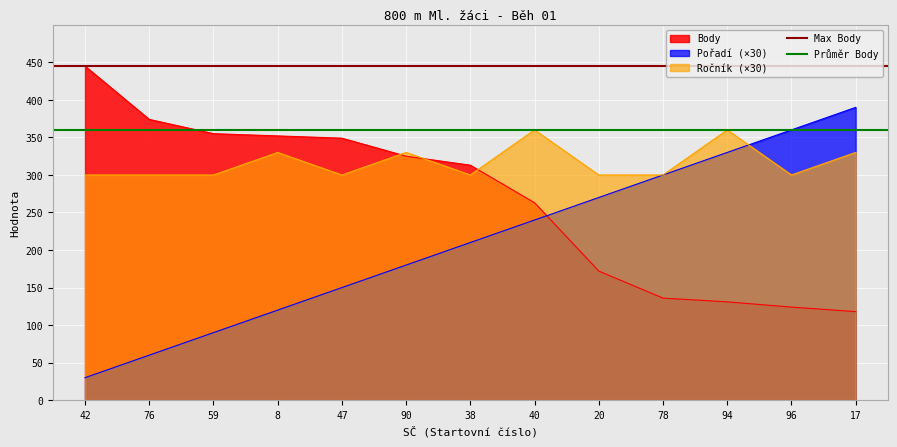

What is the highest value of the Max Body series?

445